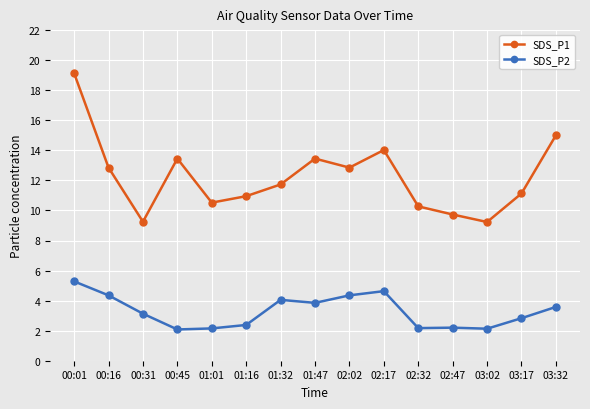

How many categories are shown in the chart?

15